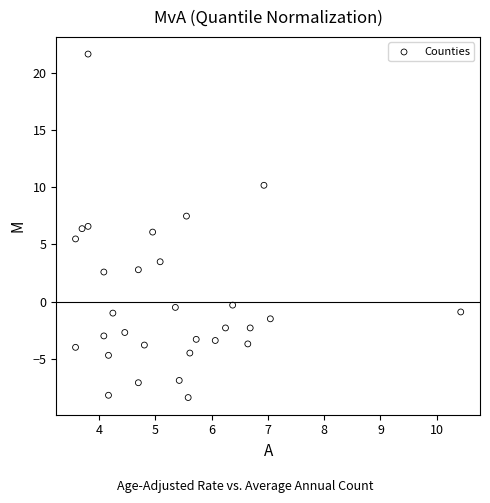

What is the range of X values (max minus min)?

6.8